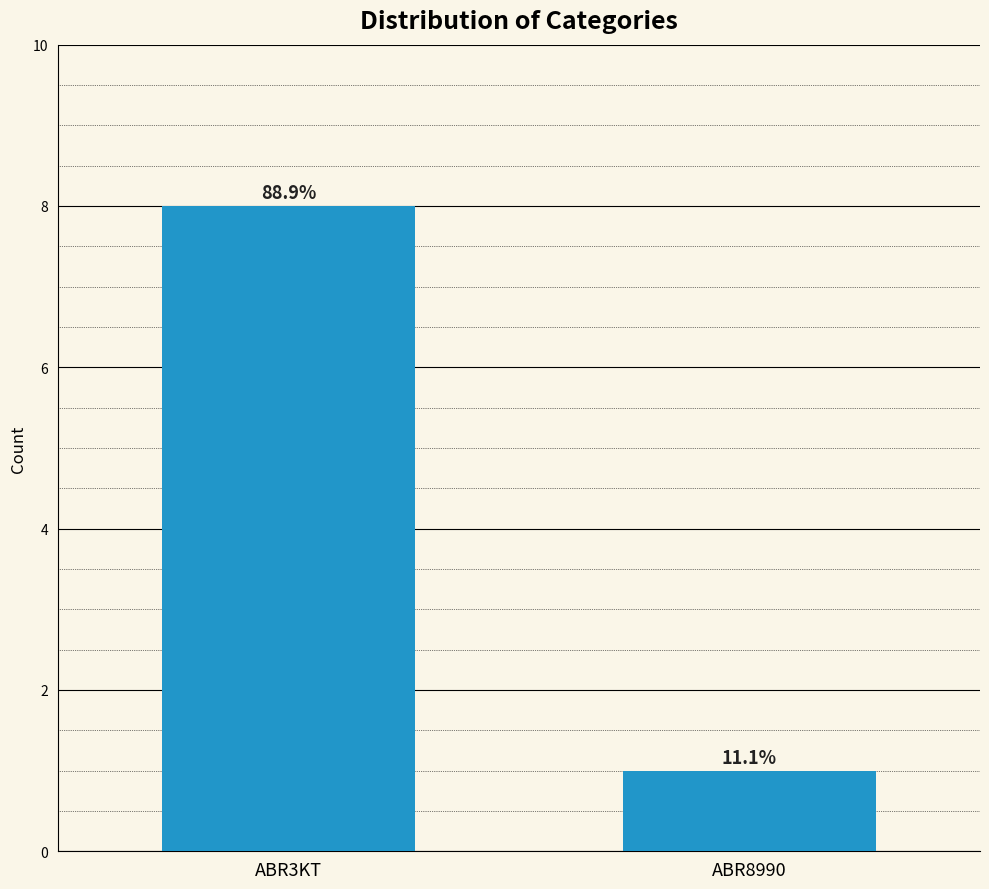

What position from the right is ABR3KT?

2